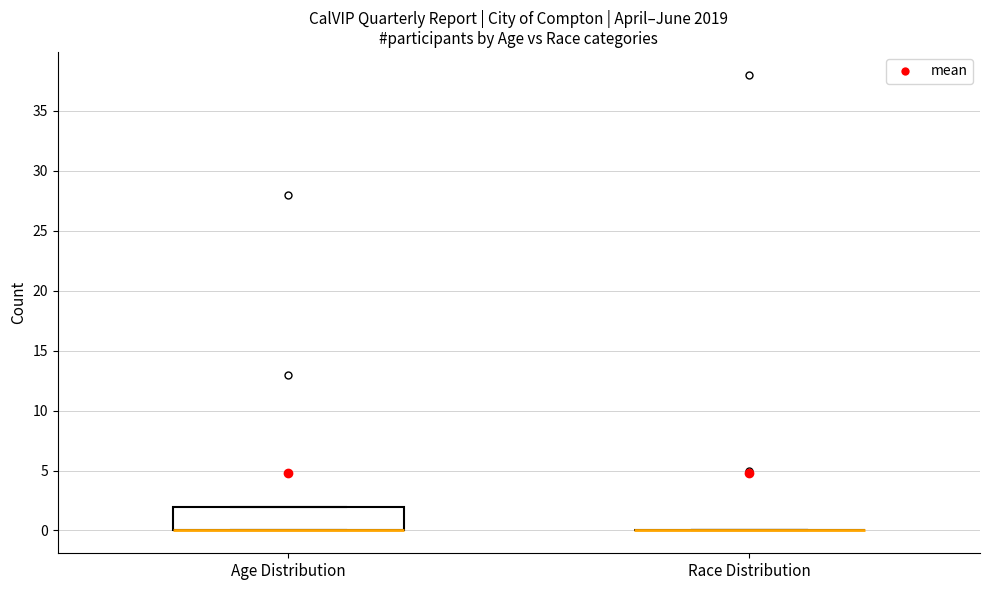

Reading left to right, transcribe this box plot: for each box, give where its median line is, the range the box spans, and where its two whiskers end, as read against the y-axis. The values are not printed on the chart, so give them approximately, as read against the axis.

Age Distribution: median 0 (drawn on the box's lower edge), box 0 to 2, whiskers 0 to 2
Race Distribution: box collapsed to a line at 0, whiskers 0 to 0